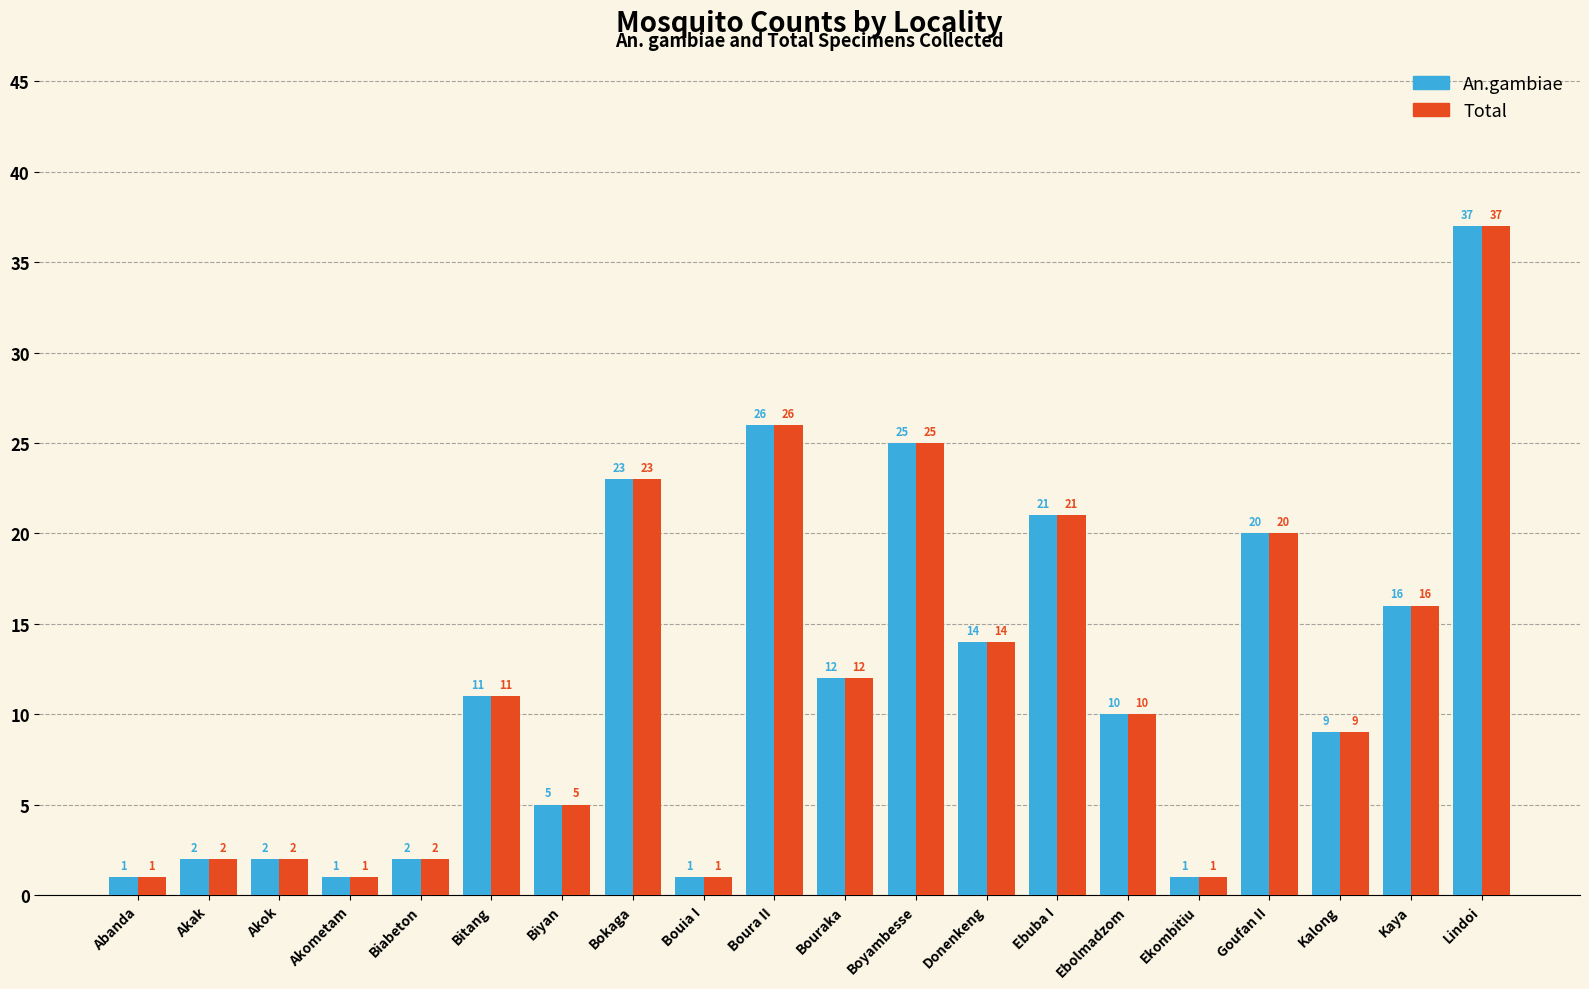

What is the highest value of the An.gambiae series?

37